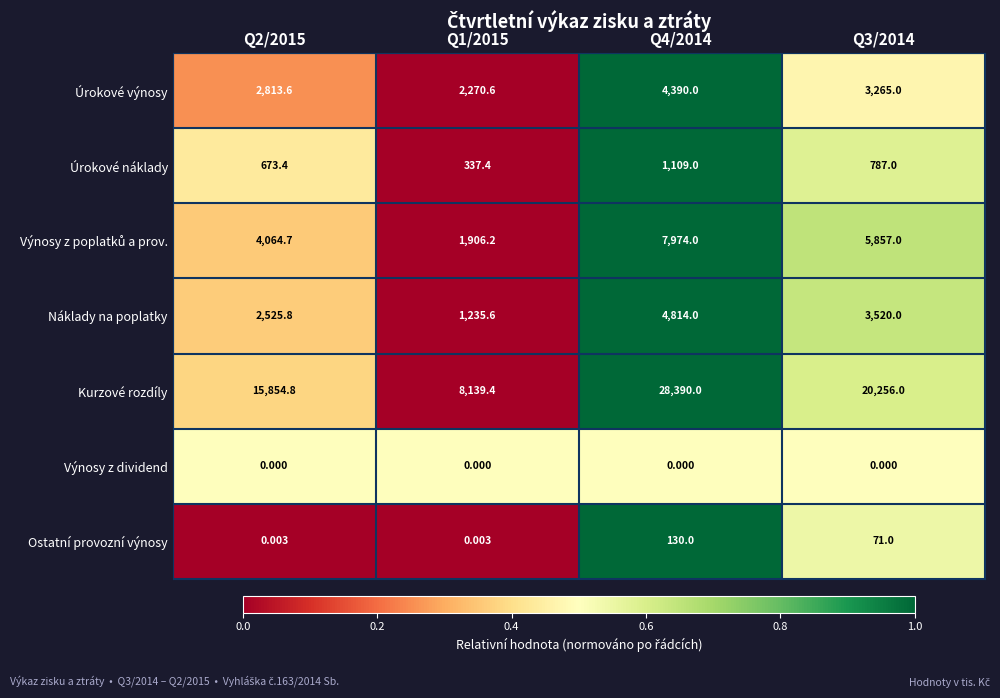

Which series has the widest spread of values?

Kurzové rozdíly